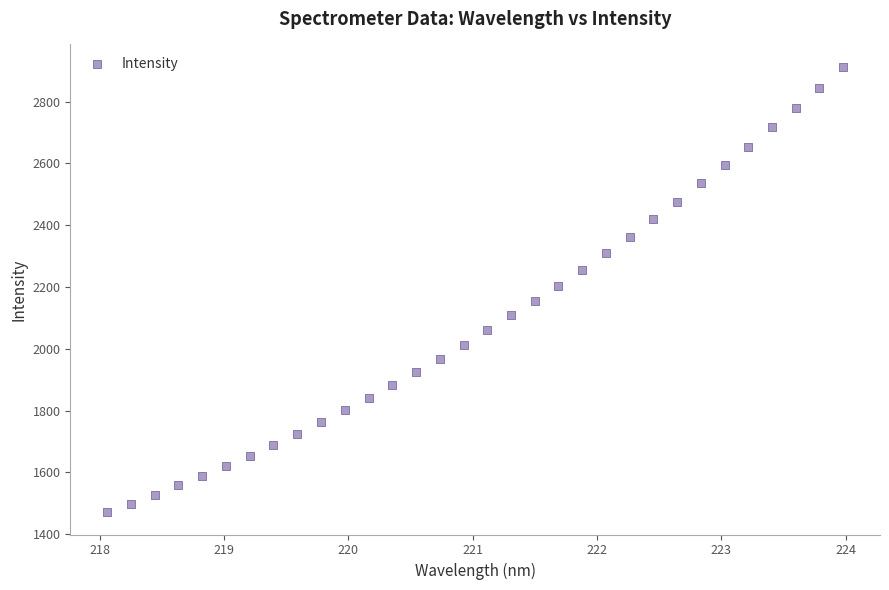

What is the range of Y values (max minus min)?

1441.3